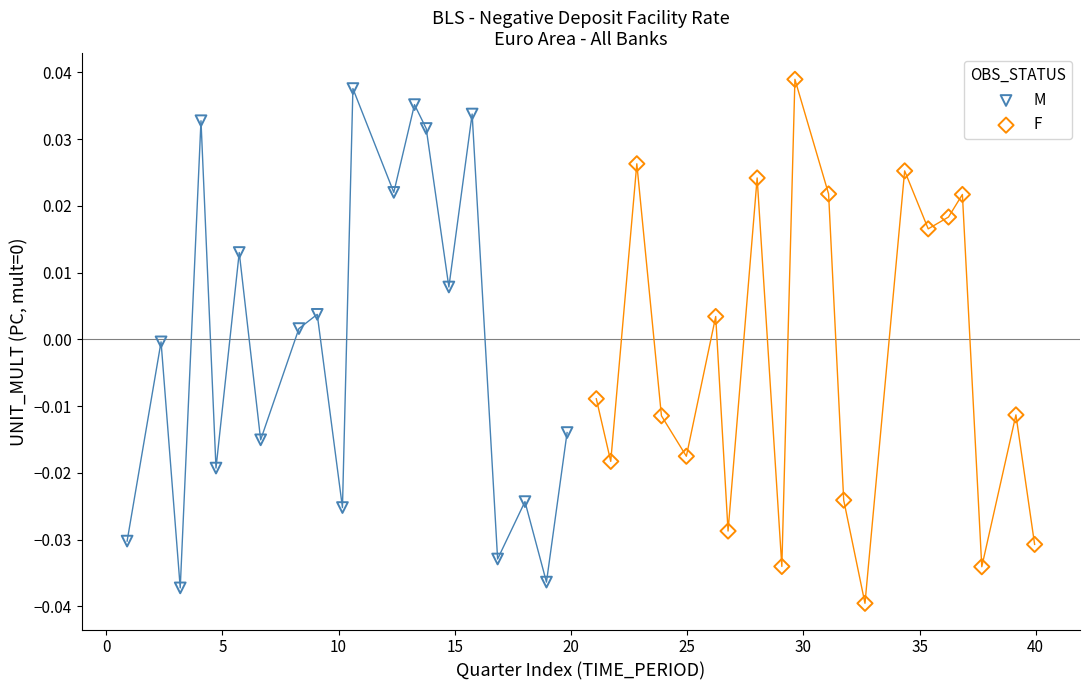

Which series has the largest Y range (max minus min)?

F